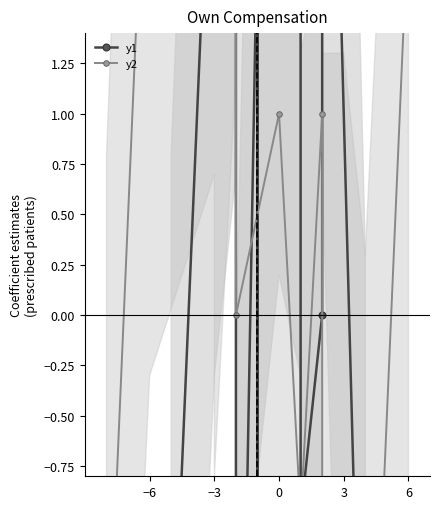

Which series has the largest range (max minus min)?

y1